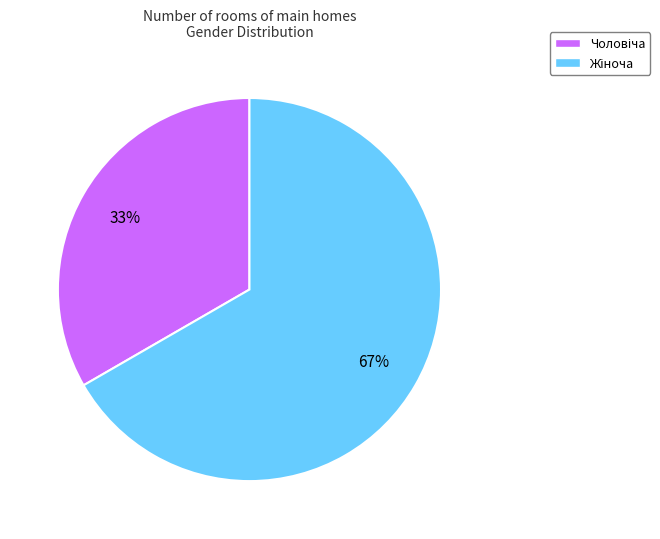

To the nearest percent, what is the average slice percentage?

50%